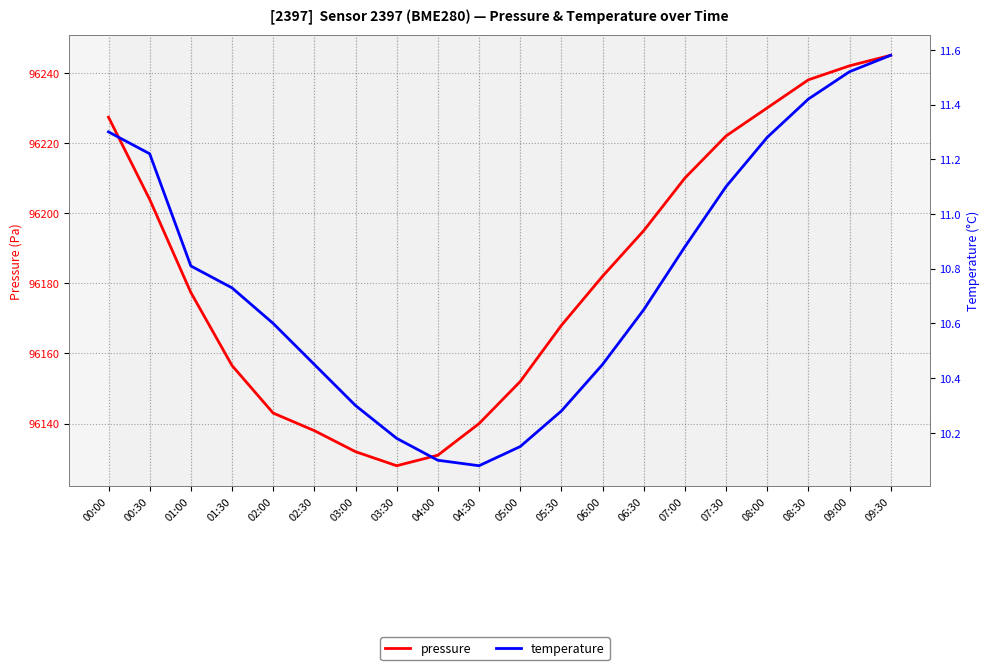

Which series has the largest range (max minus min)?

pressure